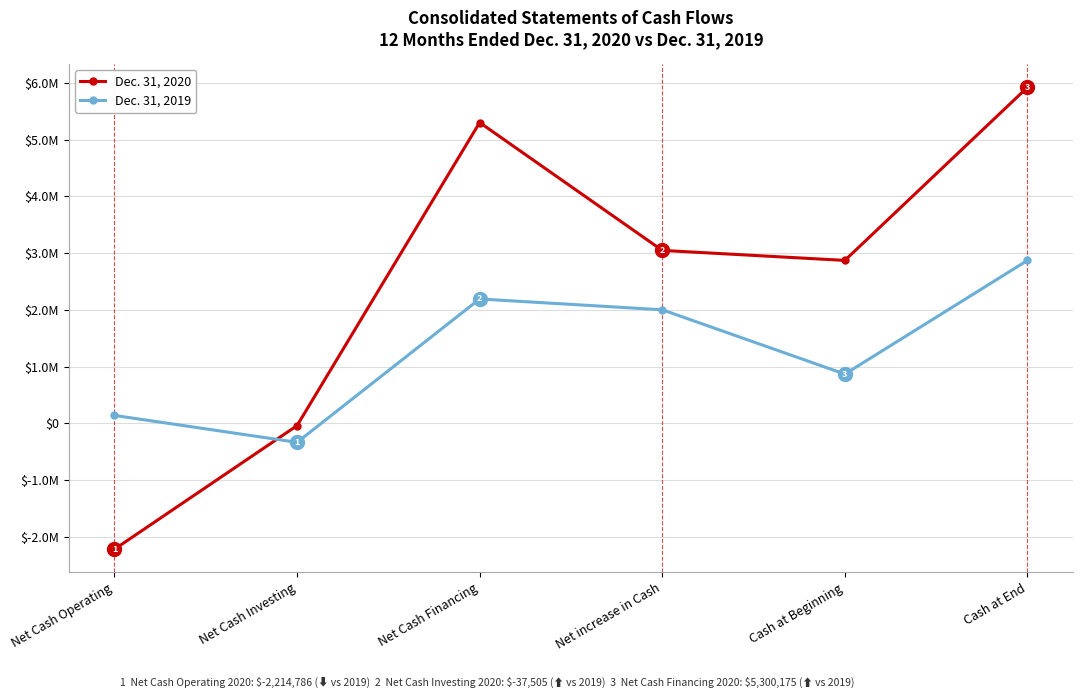

At Cash at End, list the series in order from smallest to largest.

Dec. 31, 2019, Dec. 31, 2020